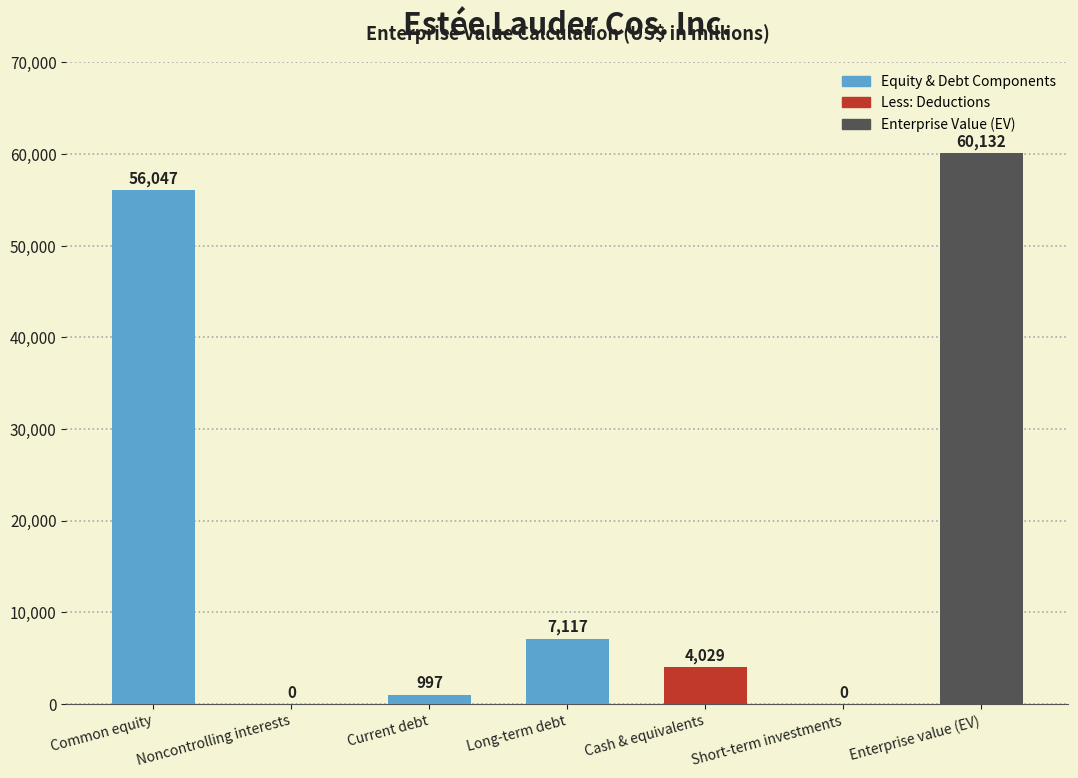

The chart shows a value of -39698 at Noncontrolling interests. True or false?

False